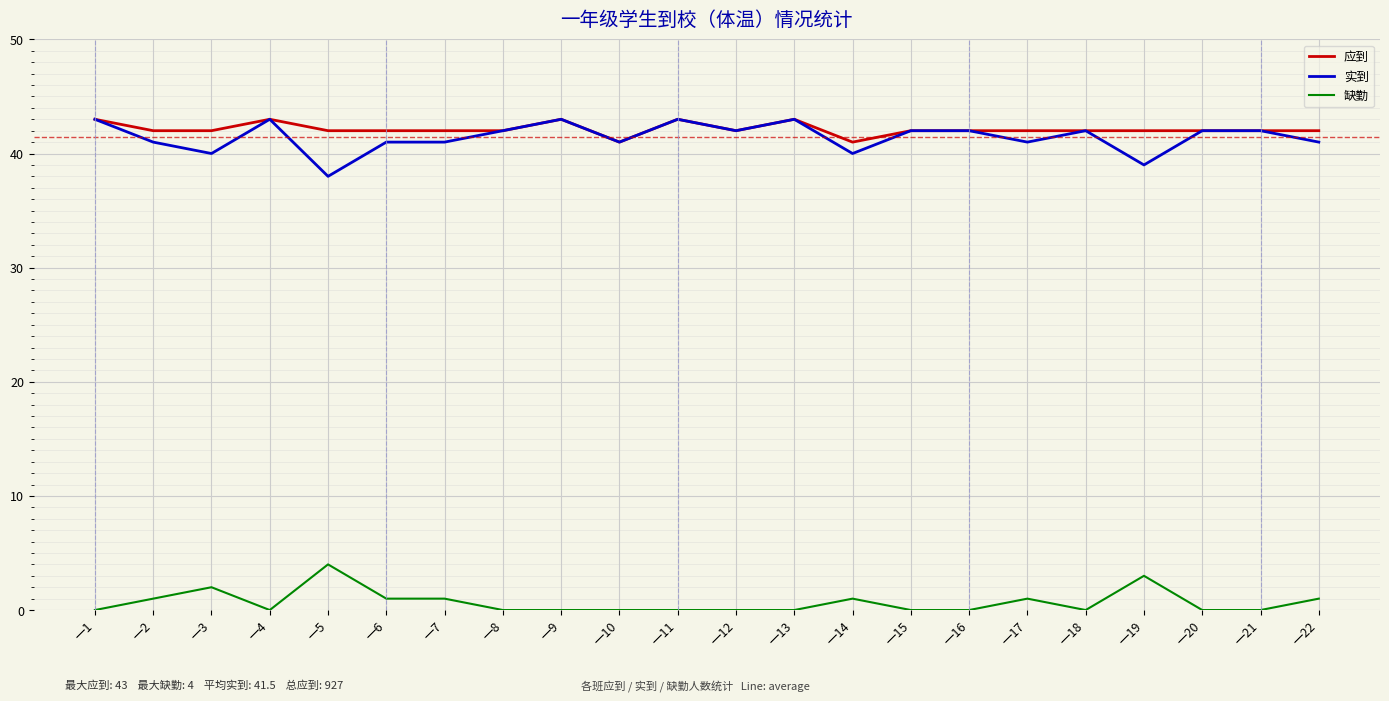

Reading right to left, list all the values displayed in this chart.

应到: 42	42	42	42	42	42	42	42	41	43	42	43	41	43	42	42	42	42	43	42	42	43
实到: 41	42	42	39	42	41	42	42	40	43	42	43	41	43	42	41	41	38	43	40	41	43
缺勤: 1	0	0	3	0	1	0	0	1	0	0	0	0	0	0	1	1	4	0	2	1	0